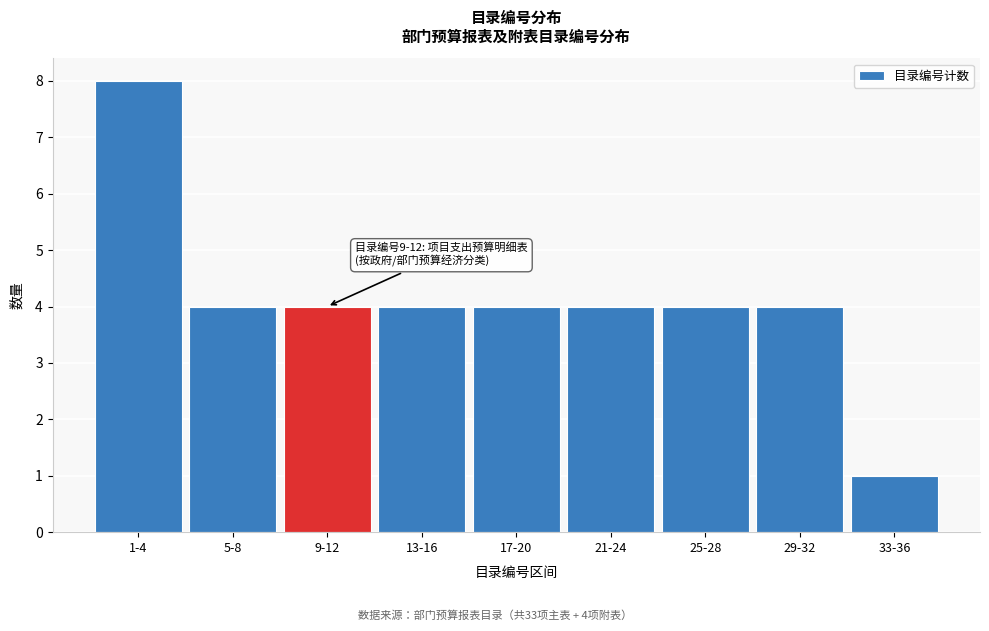

Reading right to left, what are all the values shown in this chart?

1	4	4	4	4	4	4	4	8